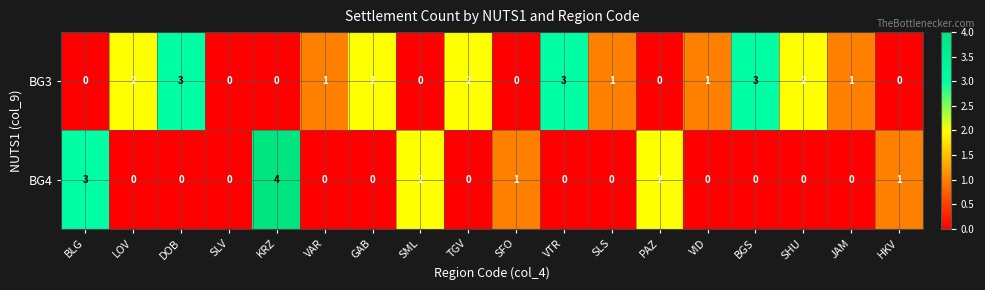

At which label does BG3 first exceed 1?

LOV